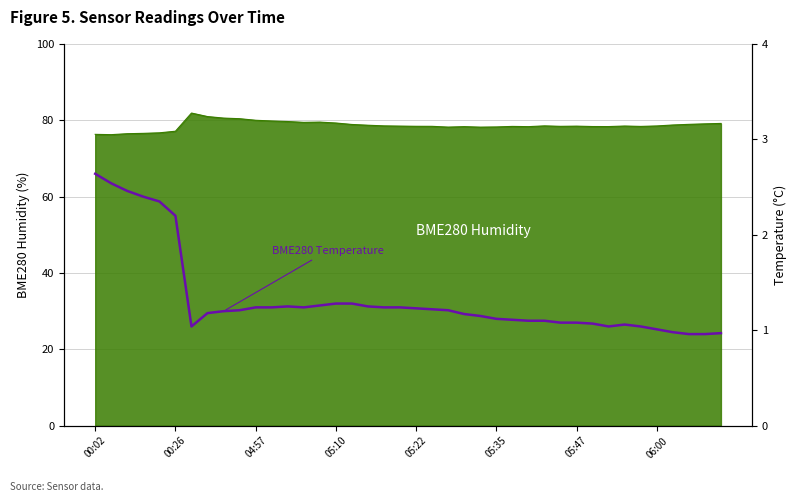

Read the value at 18.

1.2